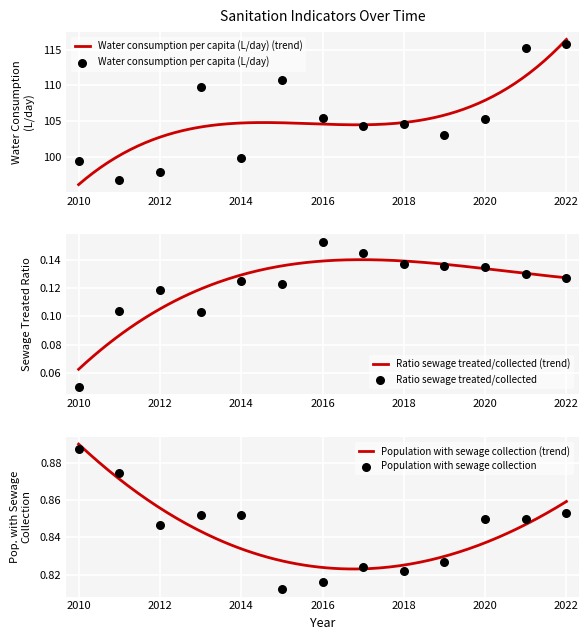

At which category is the sum across all series the highest?

2022